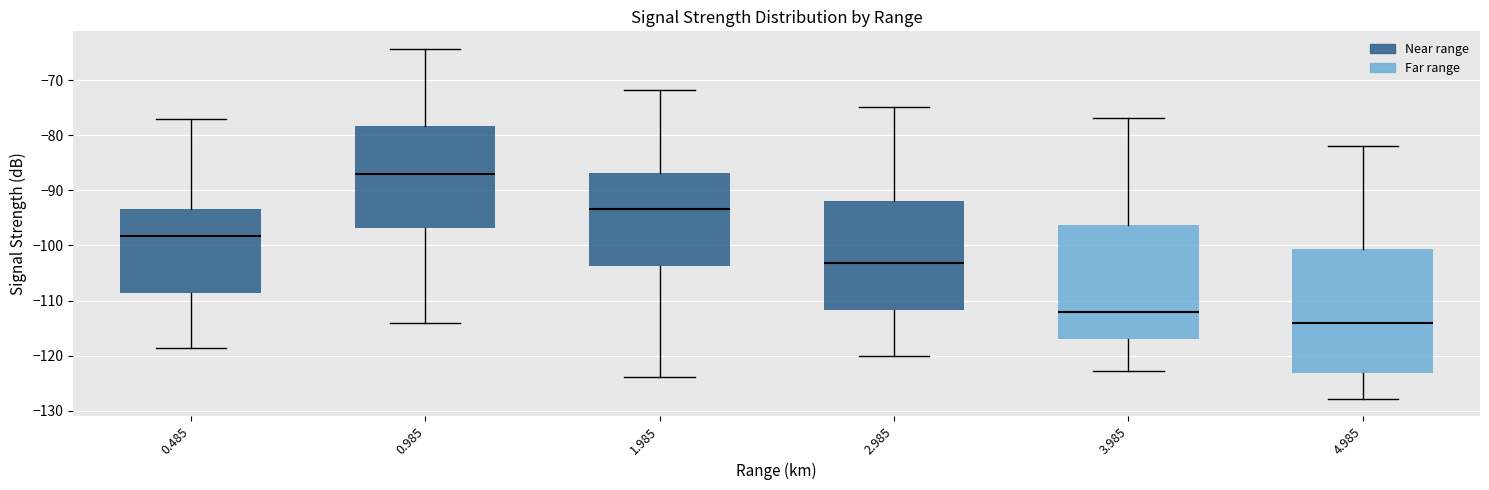

Where is the lower edge of the box at x = 2.985 on the y-axis? The values are not printed on the chart, so give them approximately, as read against the axis.

-112